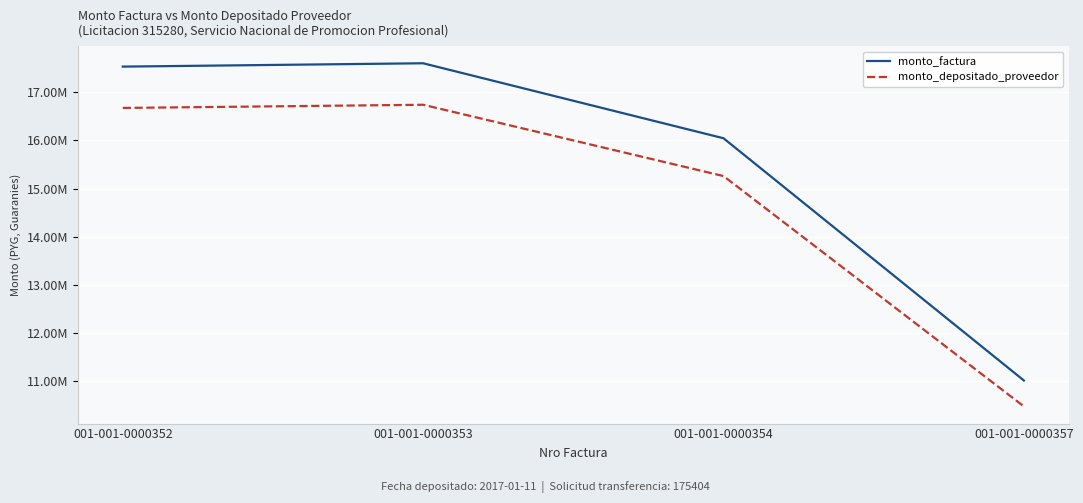

Which series has the largest total across all categories?

monto_factura